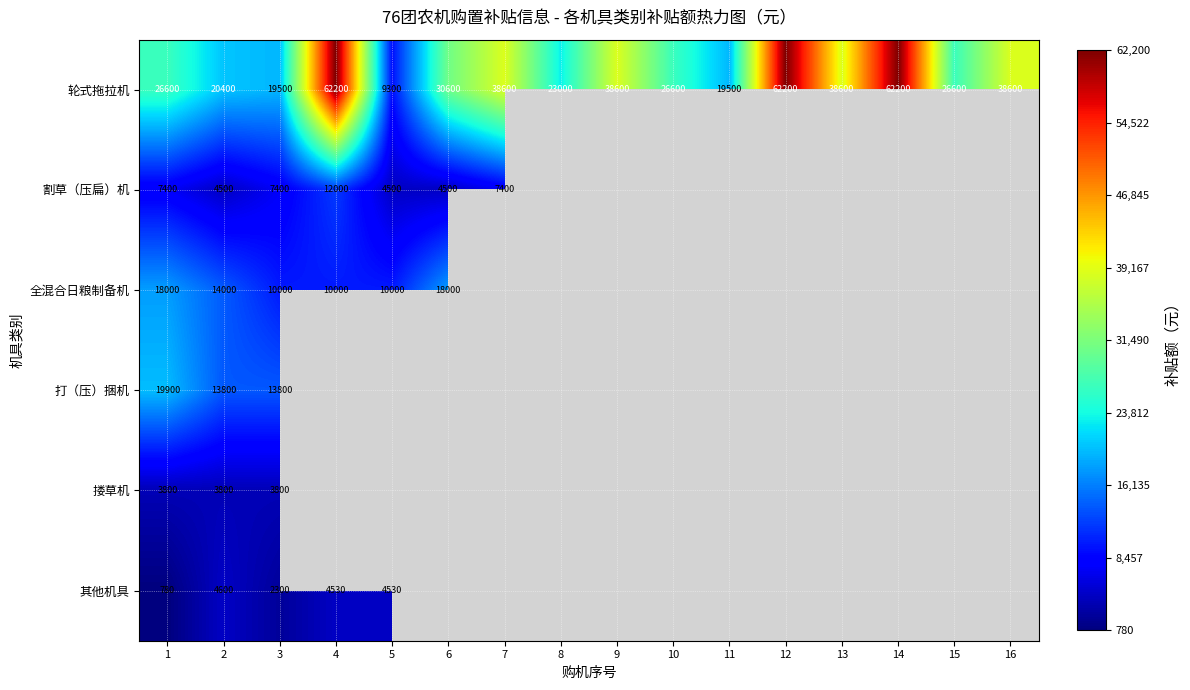

Is the value of 全混合日粮制备机 at 6 greater than the value of 轮式拖拉机 at 13?

No